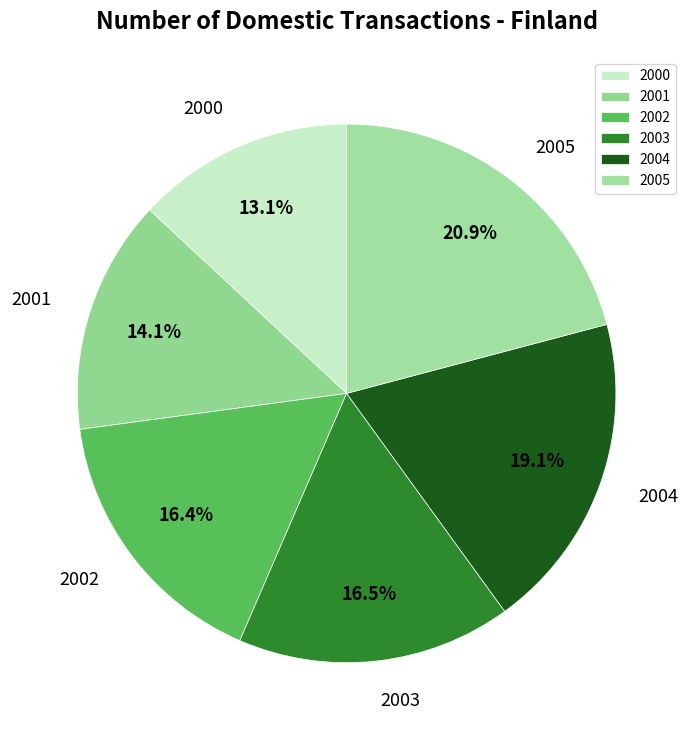

Is the sum of 2004 and 2001 greater than half?

No